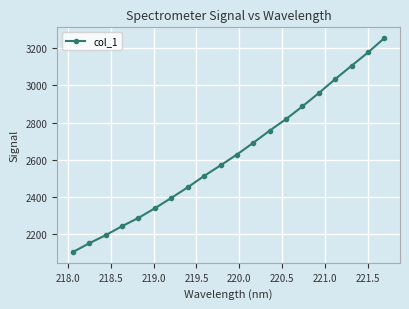

True or false: there are more than 0 points higher than both neighbors.

False